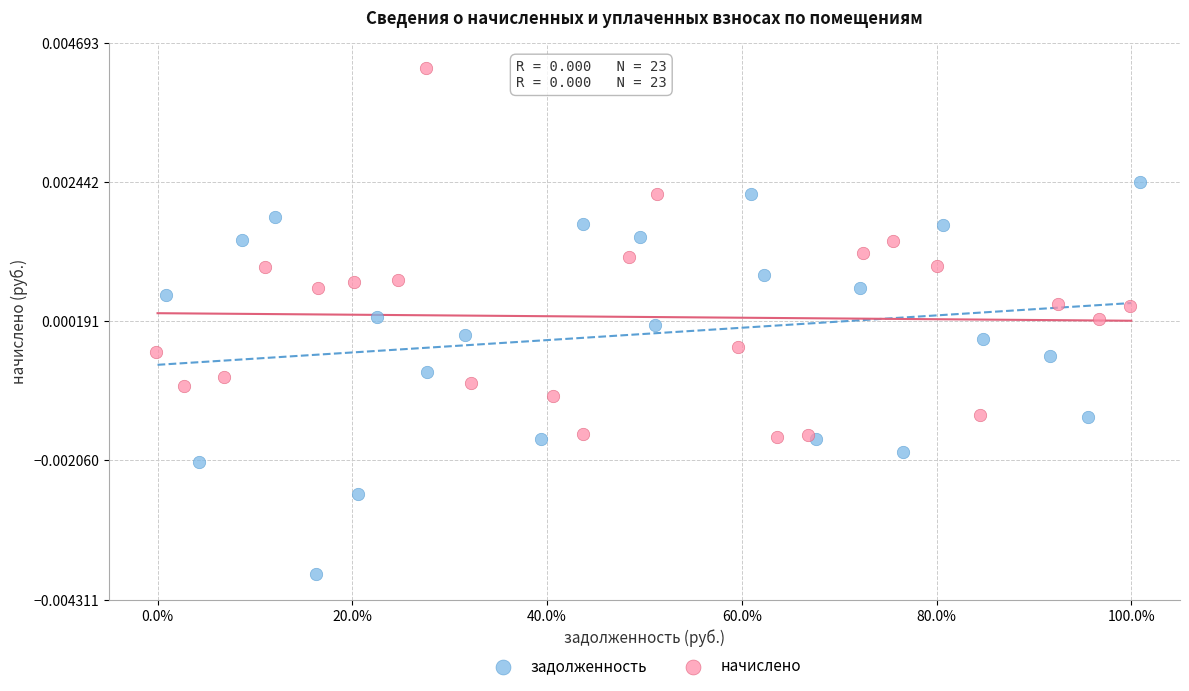

Which series contains the highest Y value?

начислено